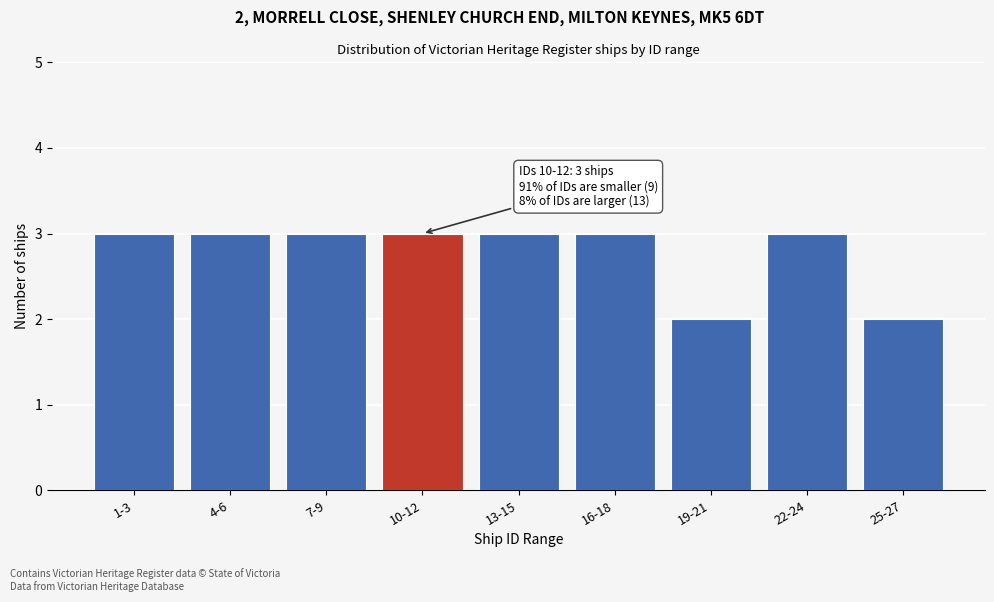

Reading left to right, extract all data points from this chart.

1-3=3	4-6=3	7-9=3	10-12=3	13-15=3	16-18=3	19-21=2	22-24=3	25-27=2